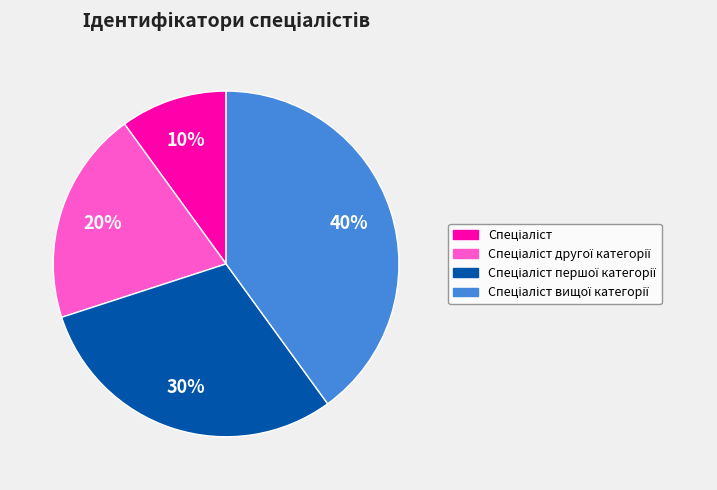

To the nearest percent, what is the difference between the largest and smallest slice percentages?

30%